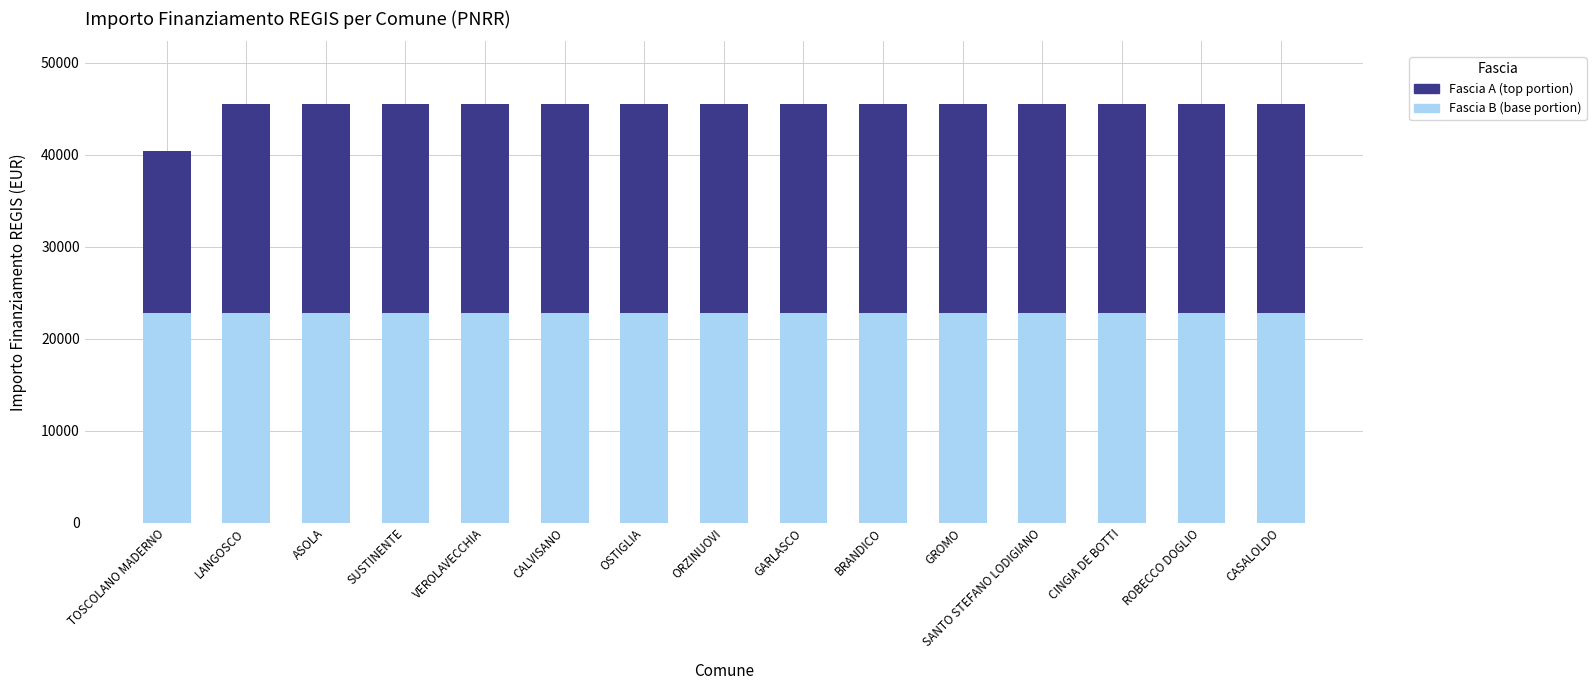

What is the total value across all series at SUSTINENTE?

45500.0